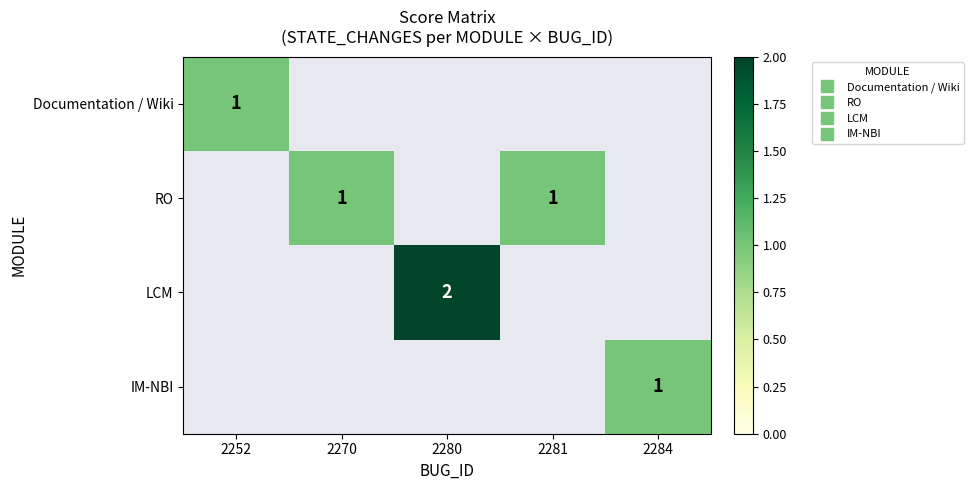

Which series has the widest spread of values?

Documentation / Wiki